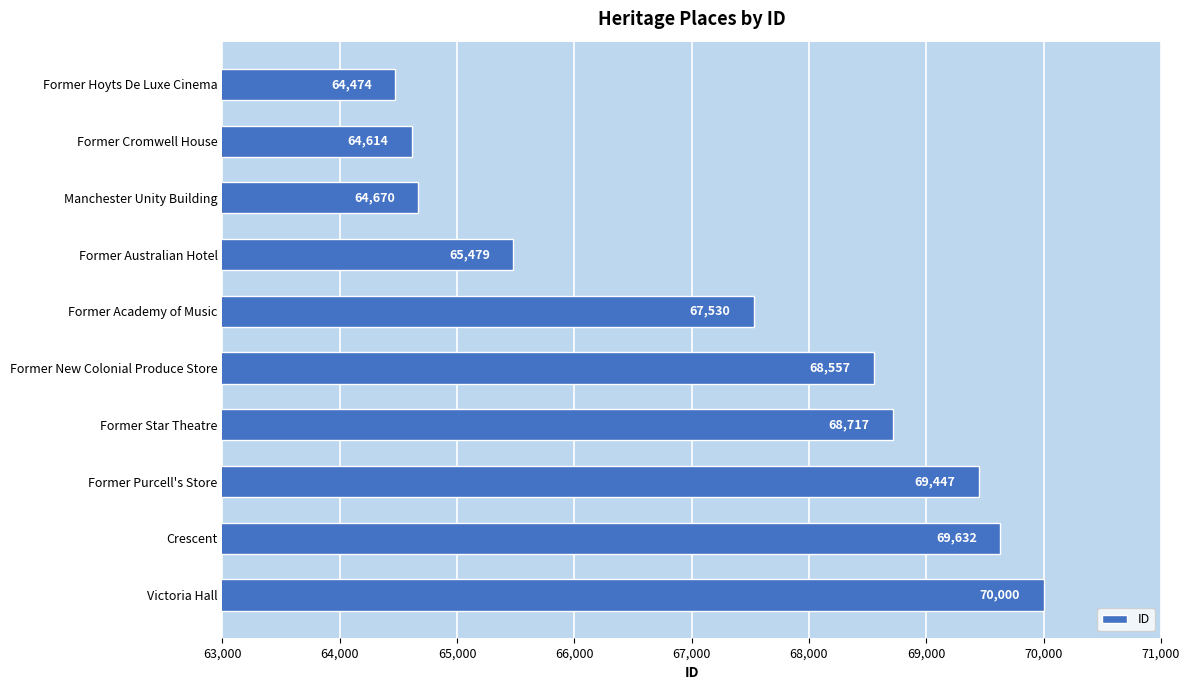

What is the minimum value shown in the chart?

64474